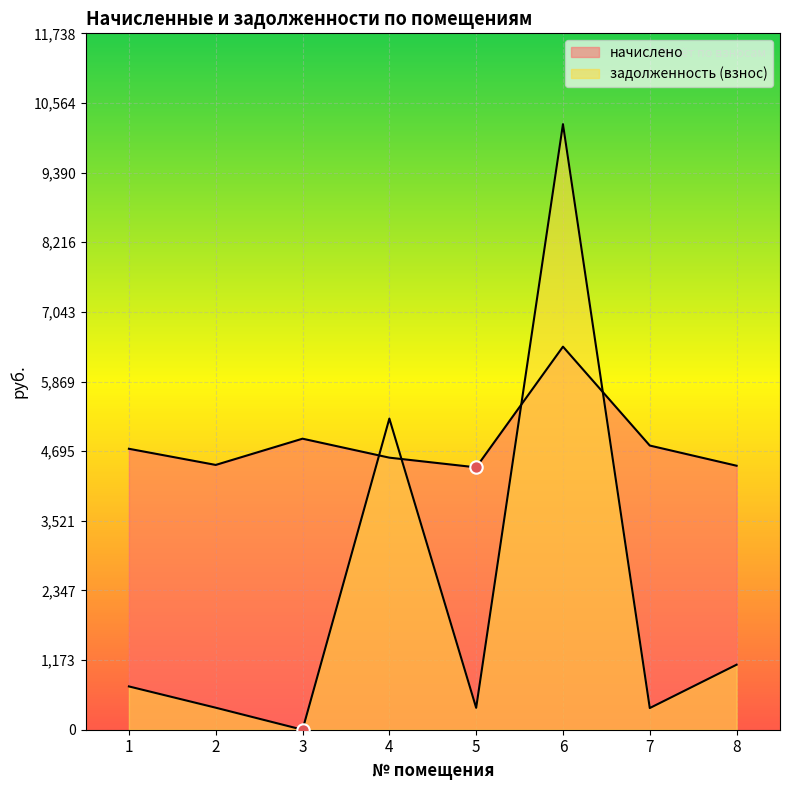

What are all the series names shown in the legend?

начислено, задолженность (взнос)